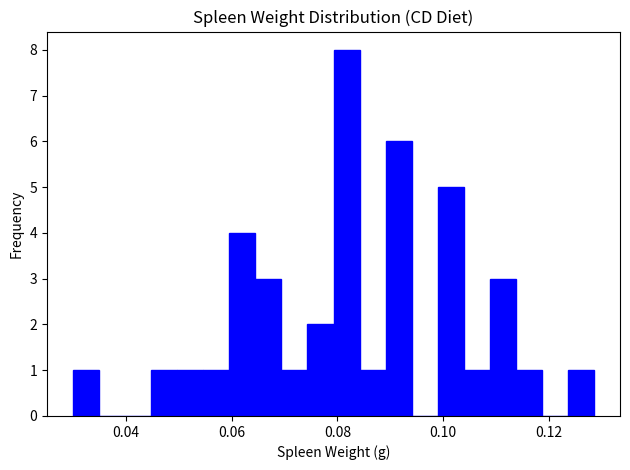

Read against the x-axis, roughly where is the centre of the tallest bar?

0.082